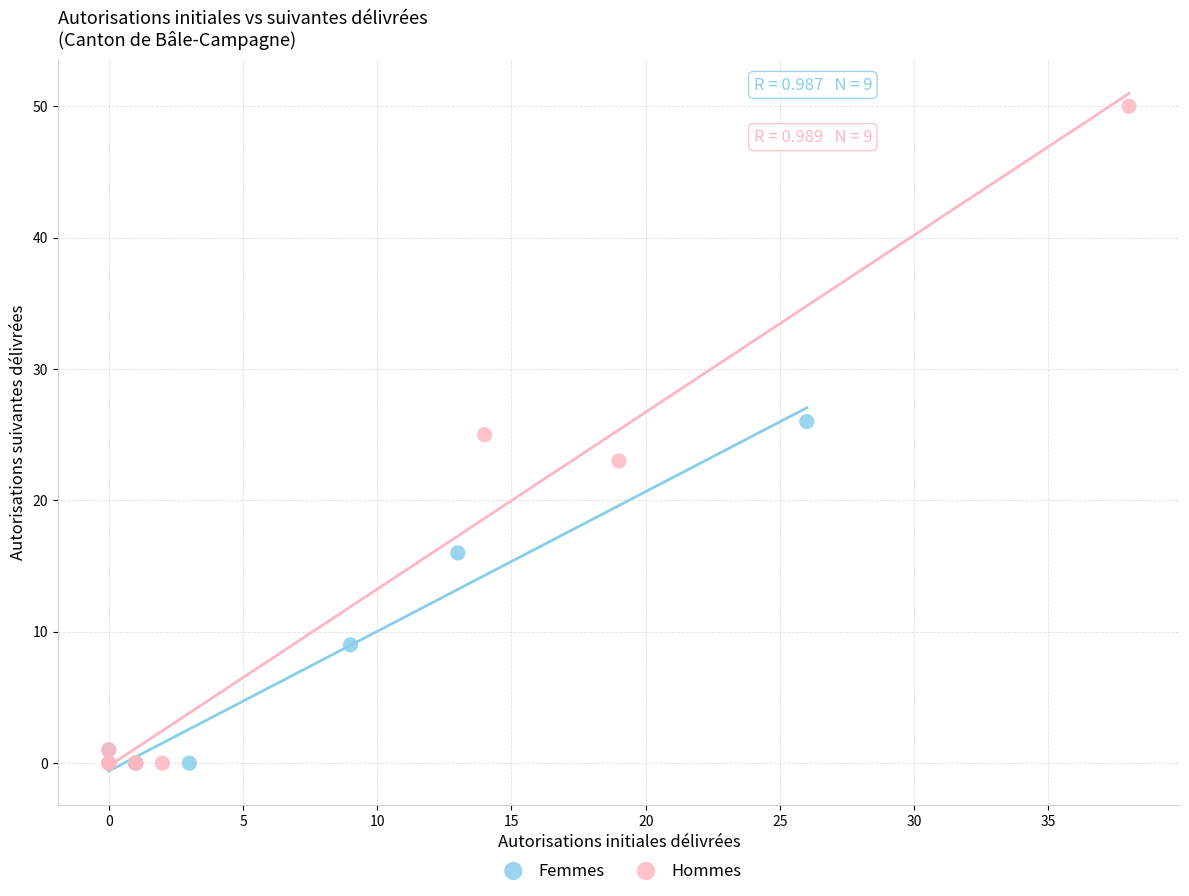

Which series reaches the maximum Y coordinate?

Hommes